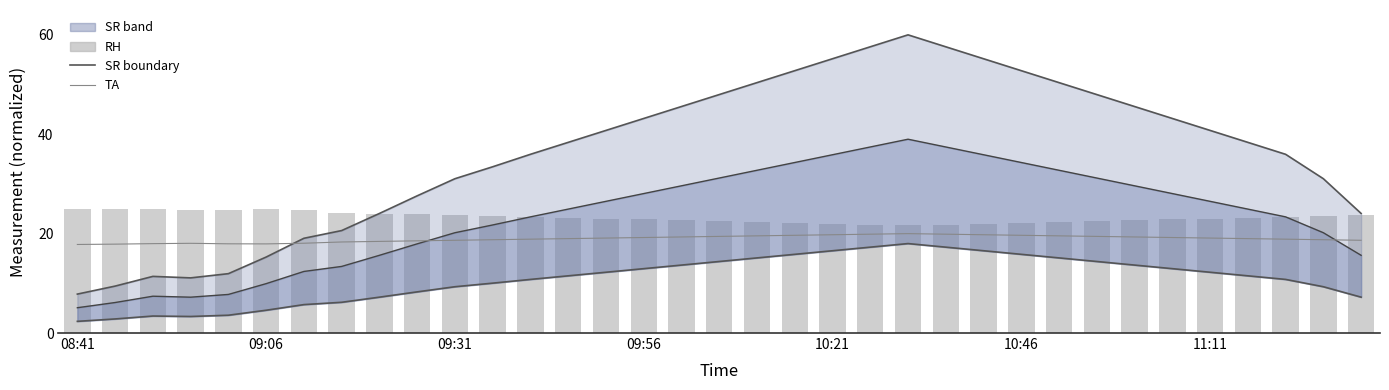

At which label does SR lower reach its minimum?

08:41